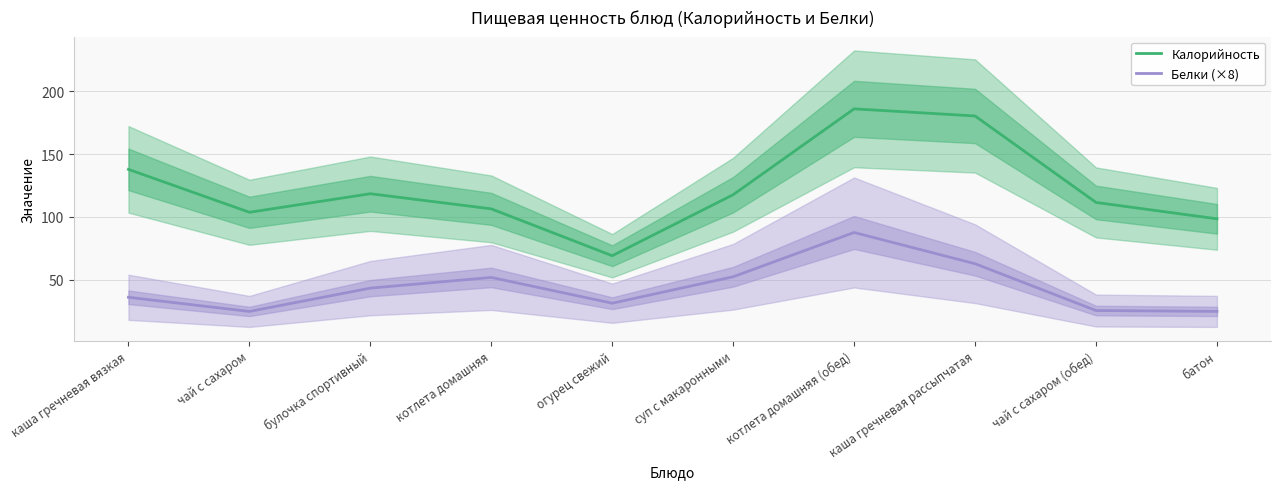

What is the maximum value for Калорийность?

186.1